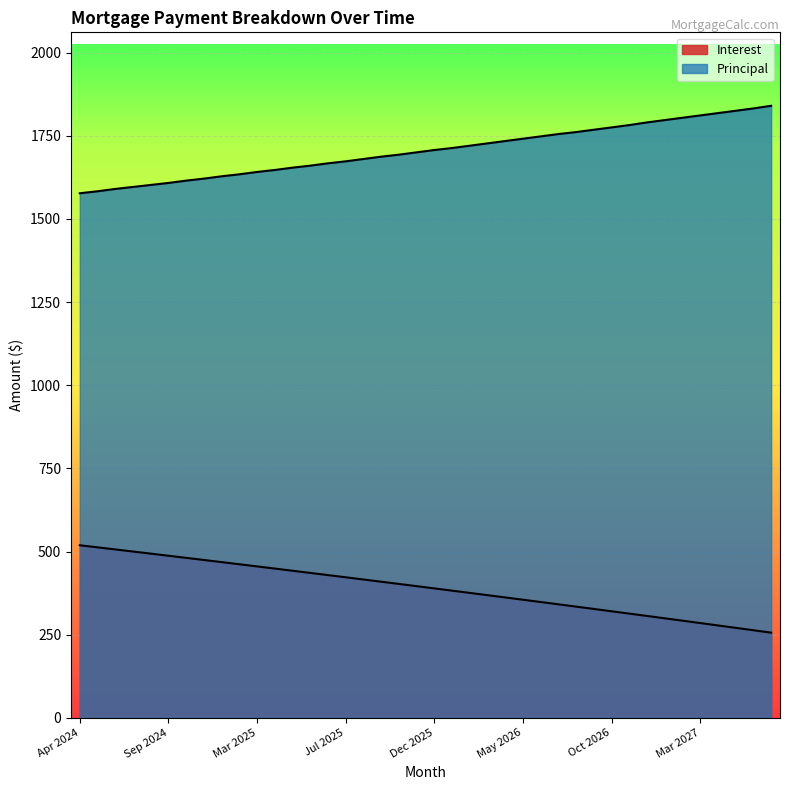

List the series in order of their overall mean, highest first.

Principal, Interest